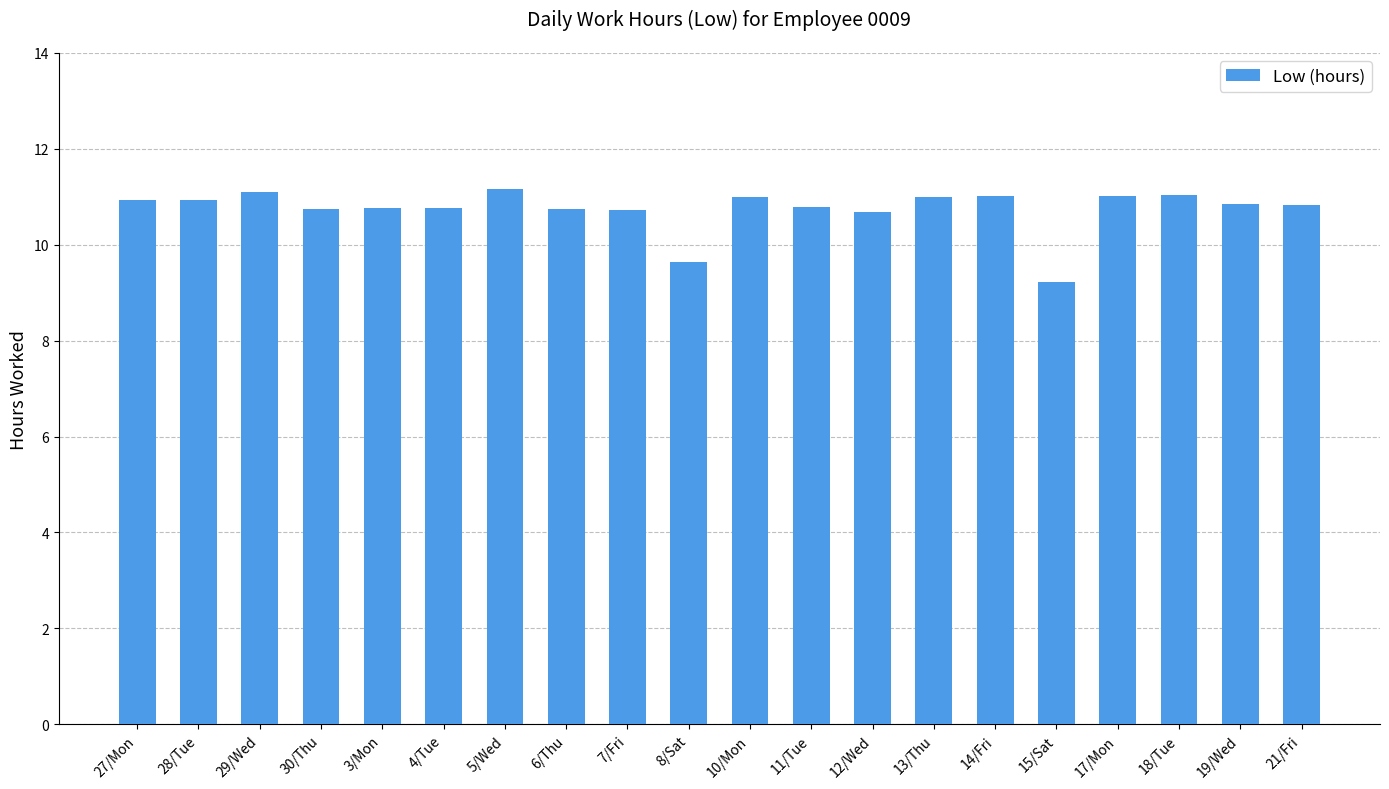

What is the approximate value at 13/Thu?

11.0